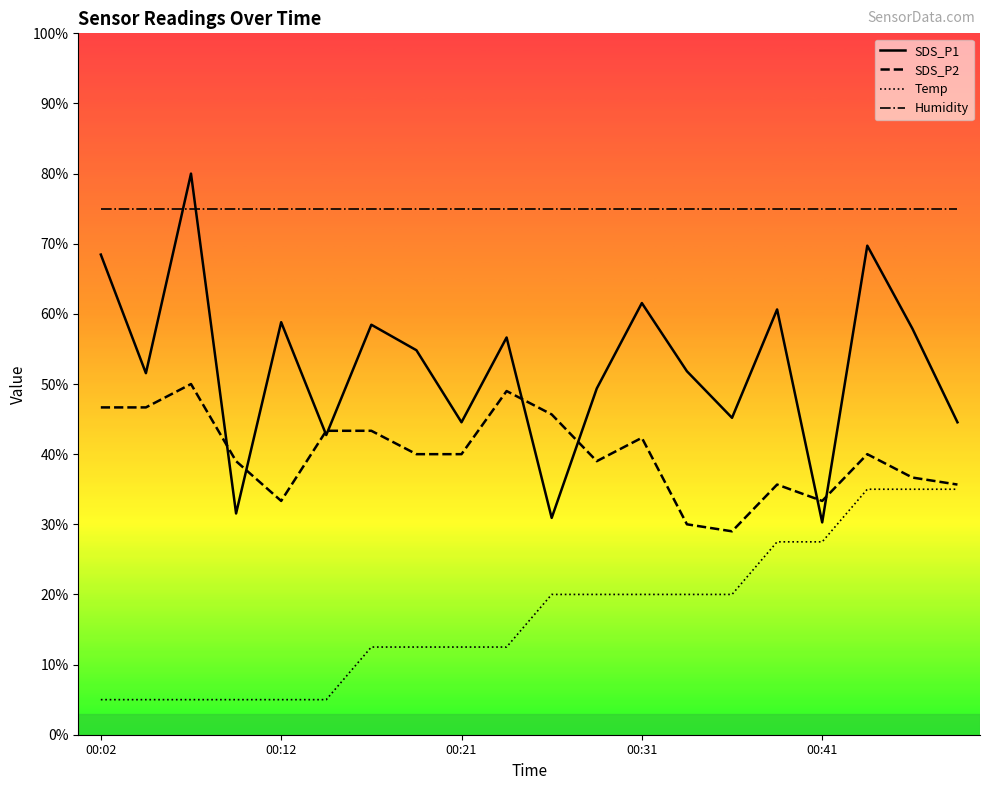

Reading left to right, extract all data points from this chart.

SDS_P1: 00:02=68.5	00:04=51.5	00:07=80.0	00:09=31.5	00:12=58.8	00:14=42.7	00:16=58.5	00:19=54.8	00:21=44.5	00:24=56.6	00:26=30.9	00:29=49.4	00:31=61.5	00:34=51.8	00:36=45.2	00:38=60.6	00:41=30.3	00:43=69.7	00:46=57.9	00:48=44.5
SDS_P2: 00:02=46.7	00:04=46.7	00:07=50.0	00:09=39.0	00:12=33.3	00:14=43.3	00:16=43.3	00:19=40.0	00:21=40.0	00:24=49.0	00:26=45.7	00:29=39.0	00:31=42.3	00:34=30.0	00:36=29.0	00:38=35.7	00:41=33.3	00:43=40.0	00:46=36.7	00:48=35.7
Temp: 00:02=5.0	00:04=5.0	00:07=5.0	00:09=5.0	00:12=5.0	00:14=5.0	00:16=12.5	00:19=12.5	00:21=12.5	00:24=12.5	00:26=20.0	00:29=20.0	00:31=20.0	00:34=20.0	00:36=20.0	00:38=27.5	00:41=27.5	00:43=35.0	00:46=35.0	00:48=35.0